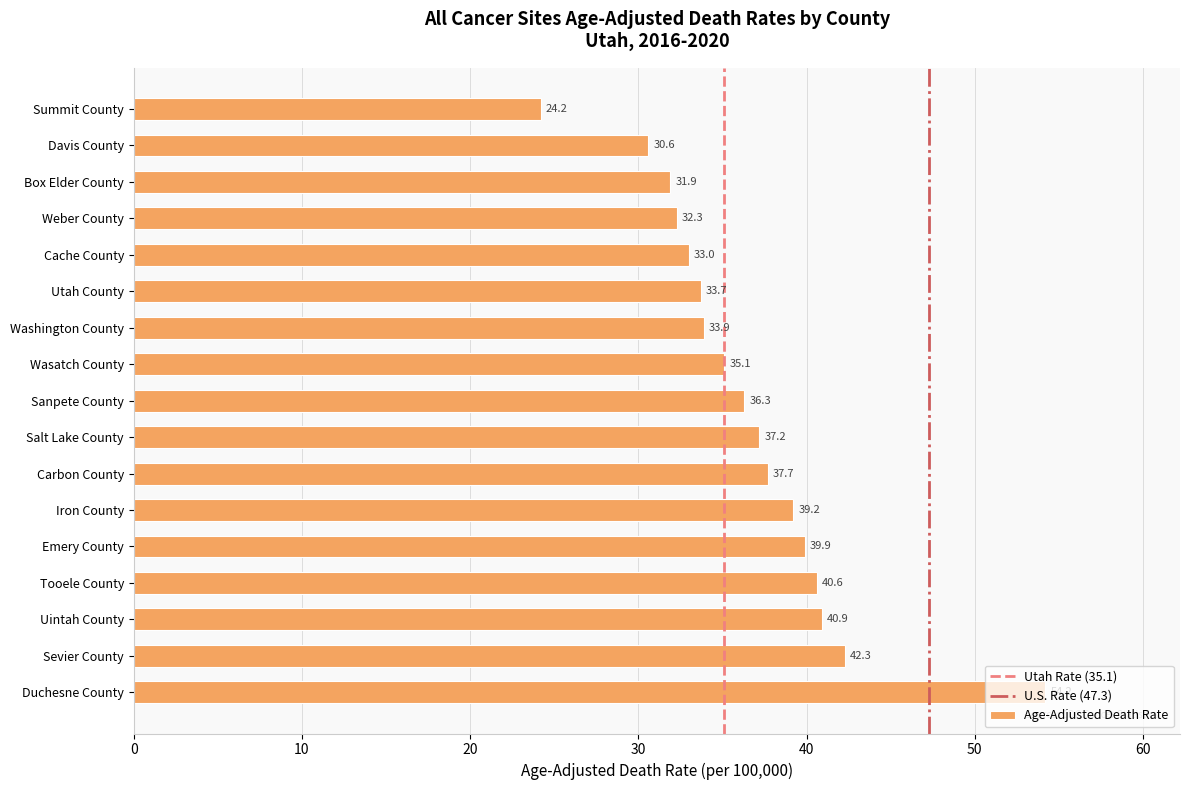

What is the difference between the second highest and minimum values?

18.1